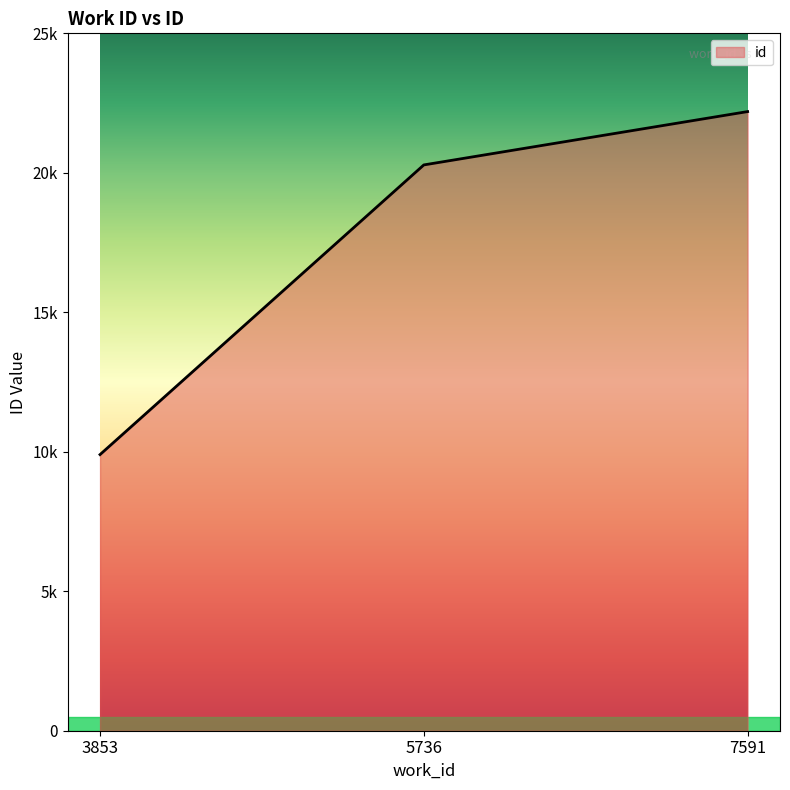

What is the difference between the values at 5736 and 7591?

1912